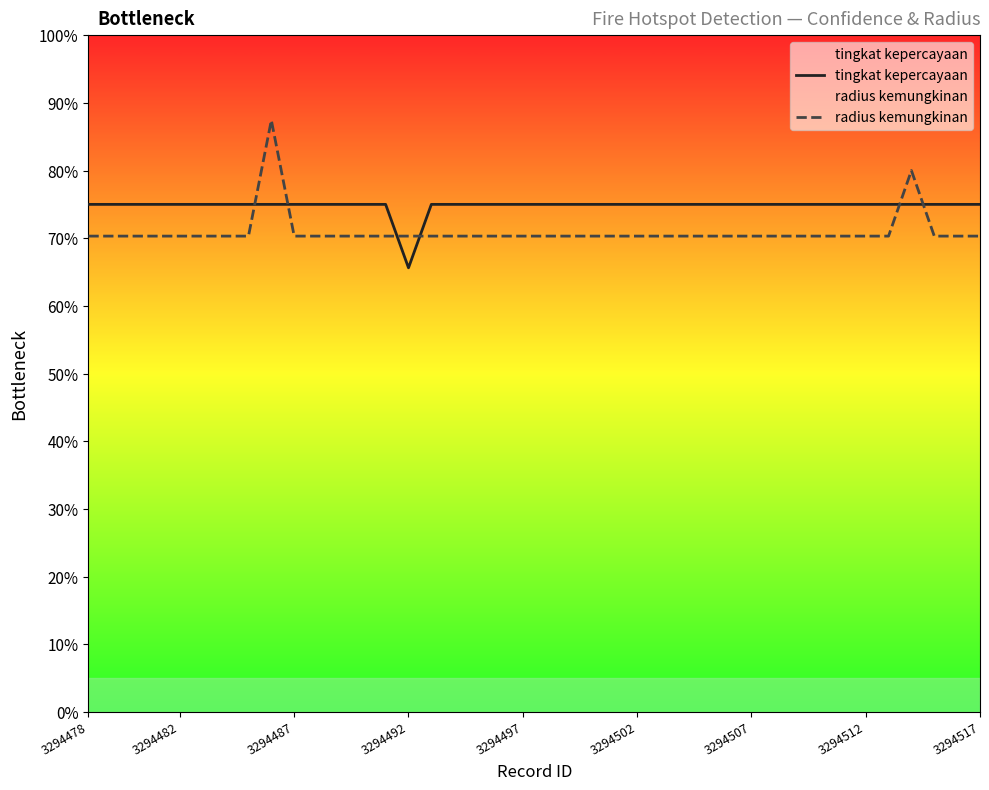

Is the value of tingkat kepercayaan at 32 greater than the value of radius kemungkinan at 3294487?

Yes